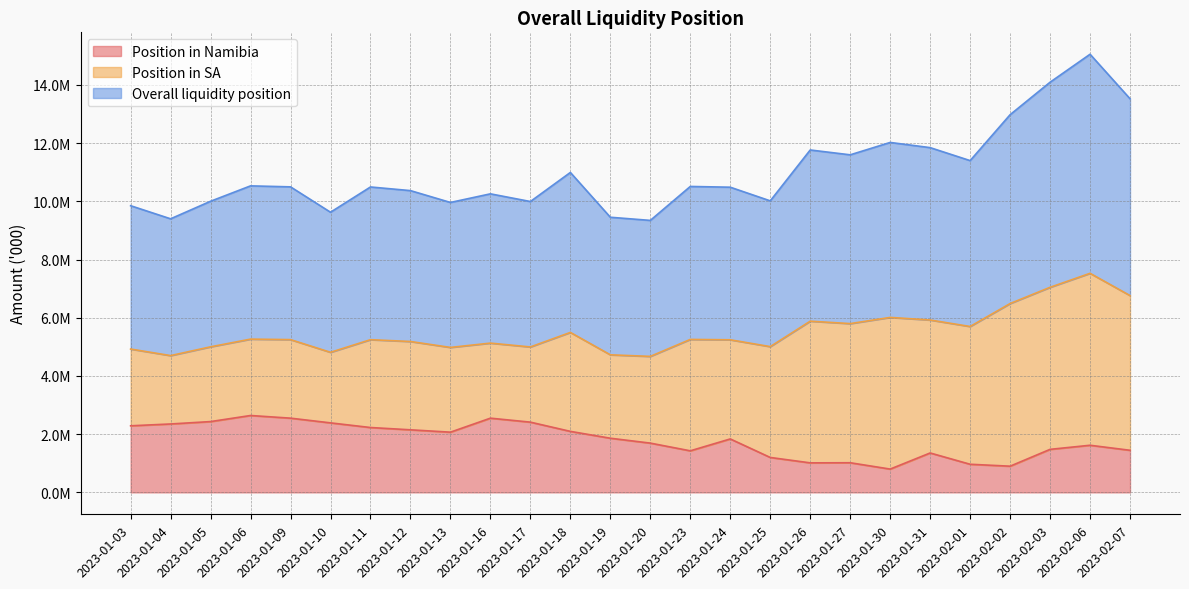

True or false: Overall liquidity position and Position in Namibia intersect in this chart.

False